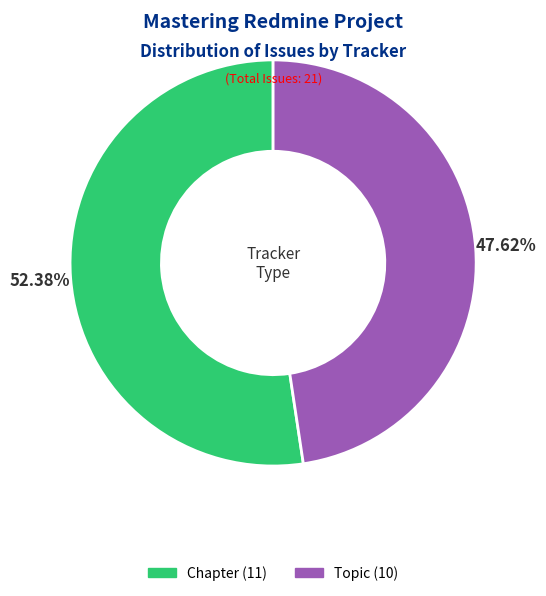

Is there any slice that represents more than half of the pie?

Yes